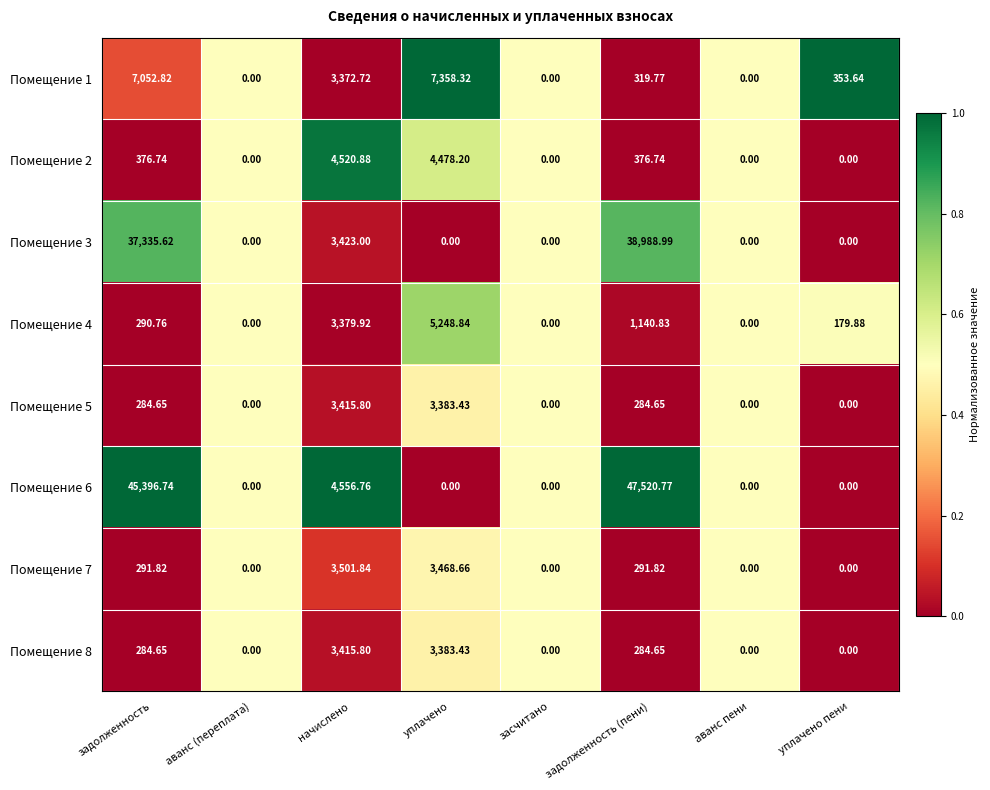

At which category is the sum across all series the highest?

задолженность